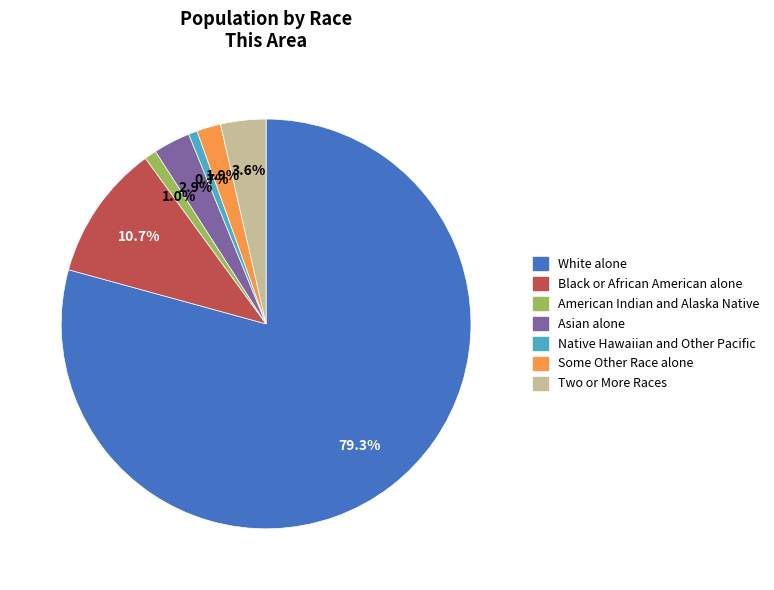

How many segments does this pie chart have?

7